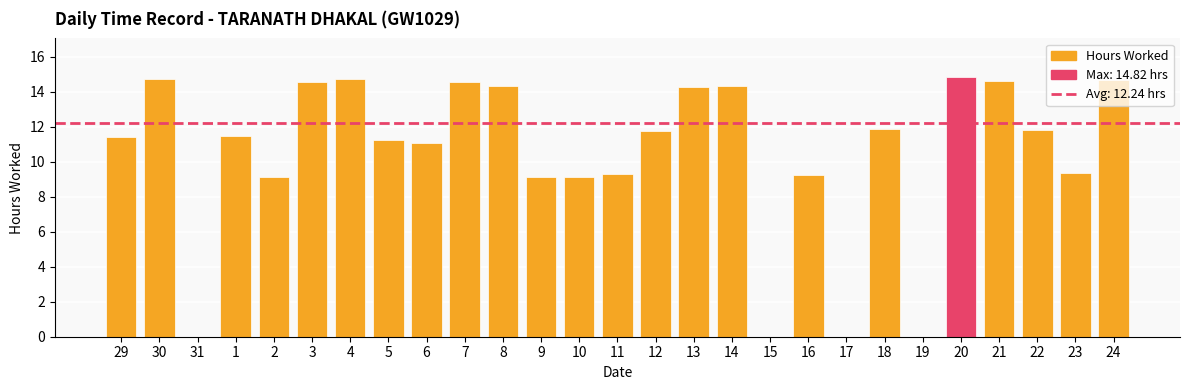

Are the bars horizontal?

No